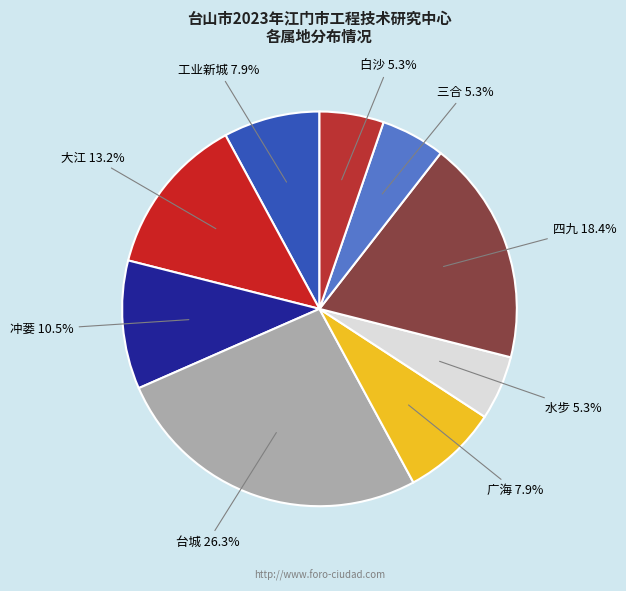

Which slice is the largest?

台城